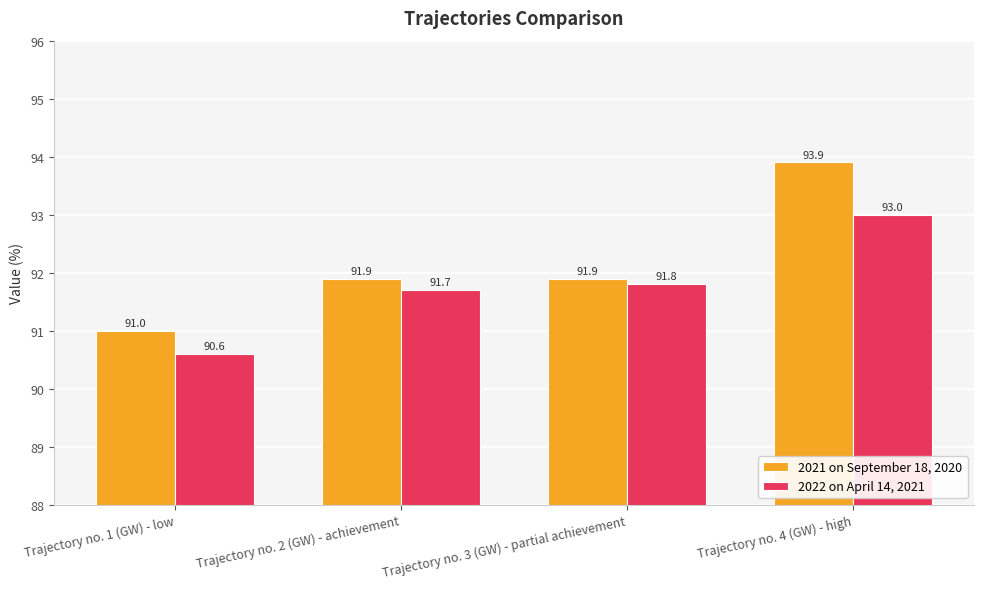

What are all the series names shown in the legend?

2021 on September 18, 2020, 2022 on April 14, 2021